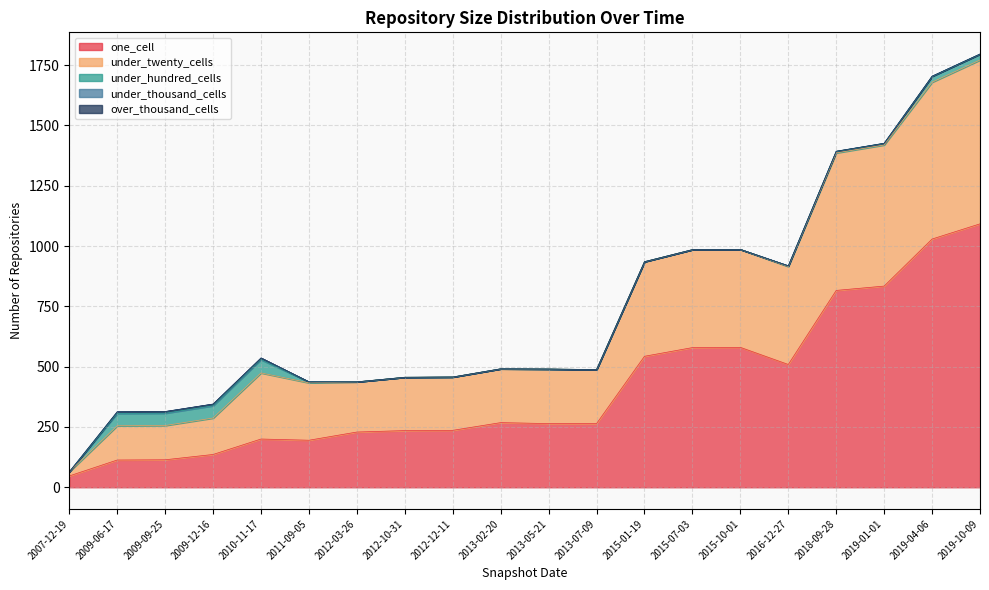

Where is under_thousand_cells nearest to the value 3?

2019-01-01